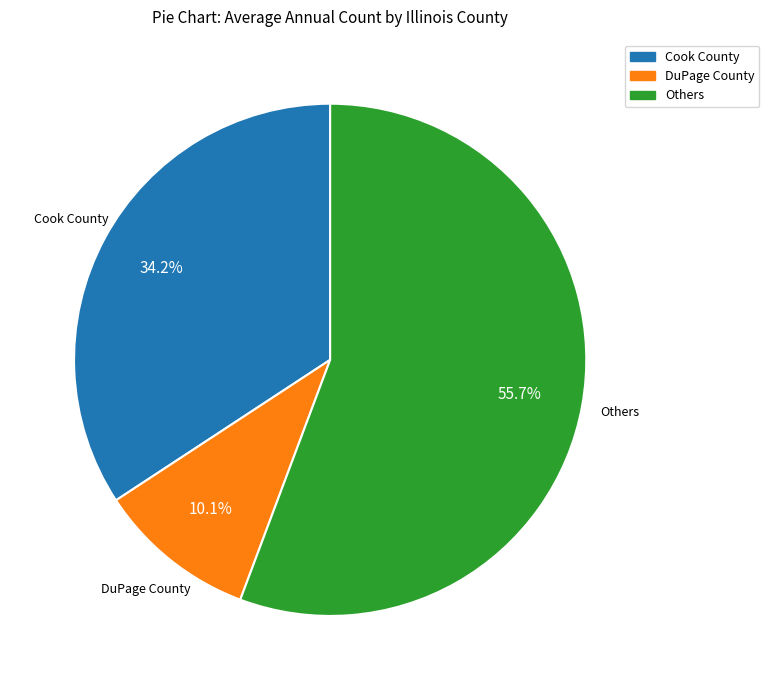

Is there a majority slice in this chart?

Yes